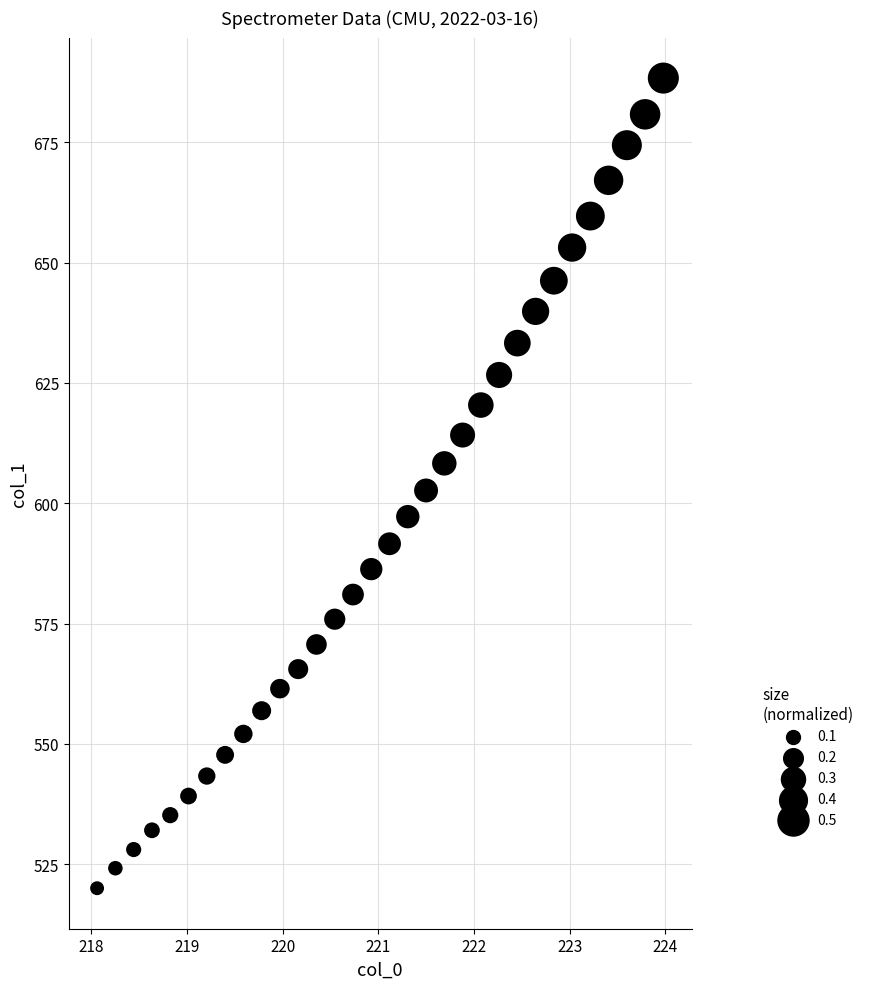

What is the range of Y values (max minus min)?

168.3